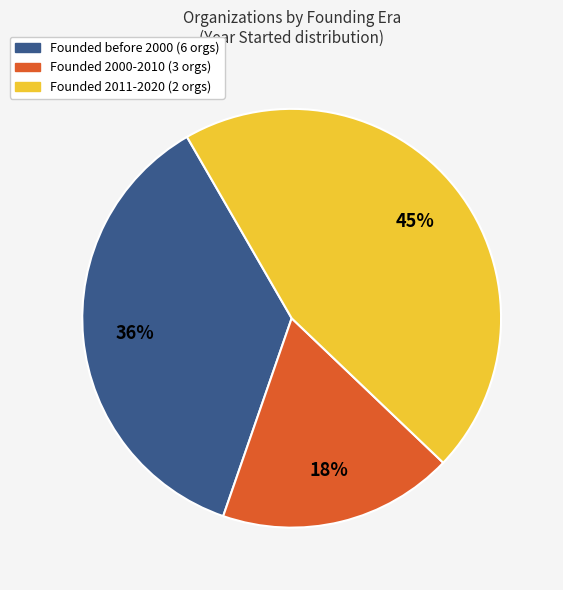

Is there any slice that represents more than half of the pie?

No